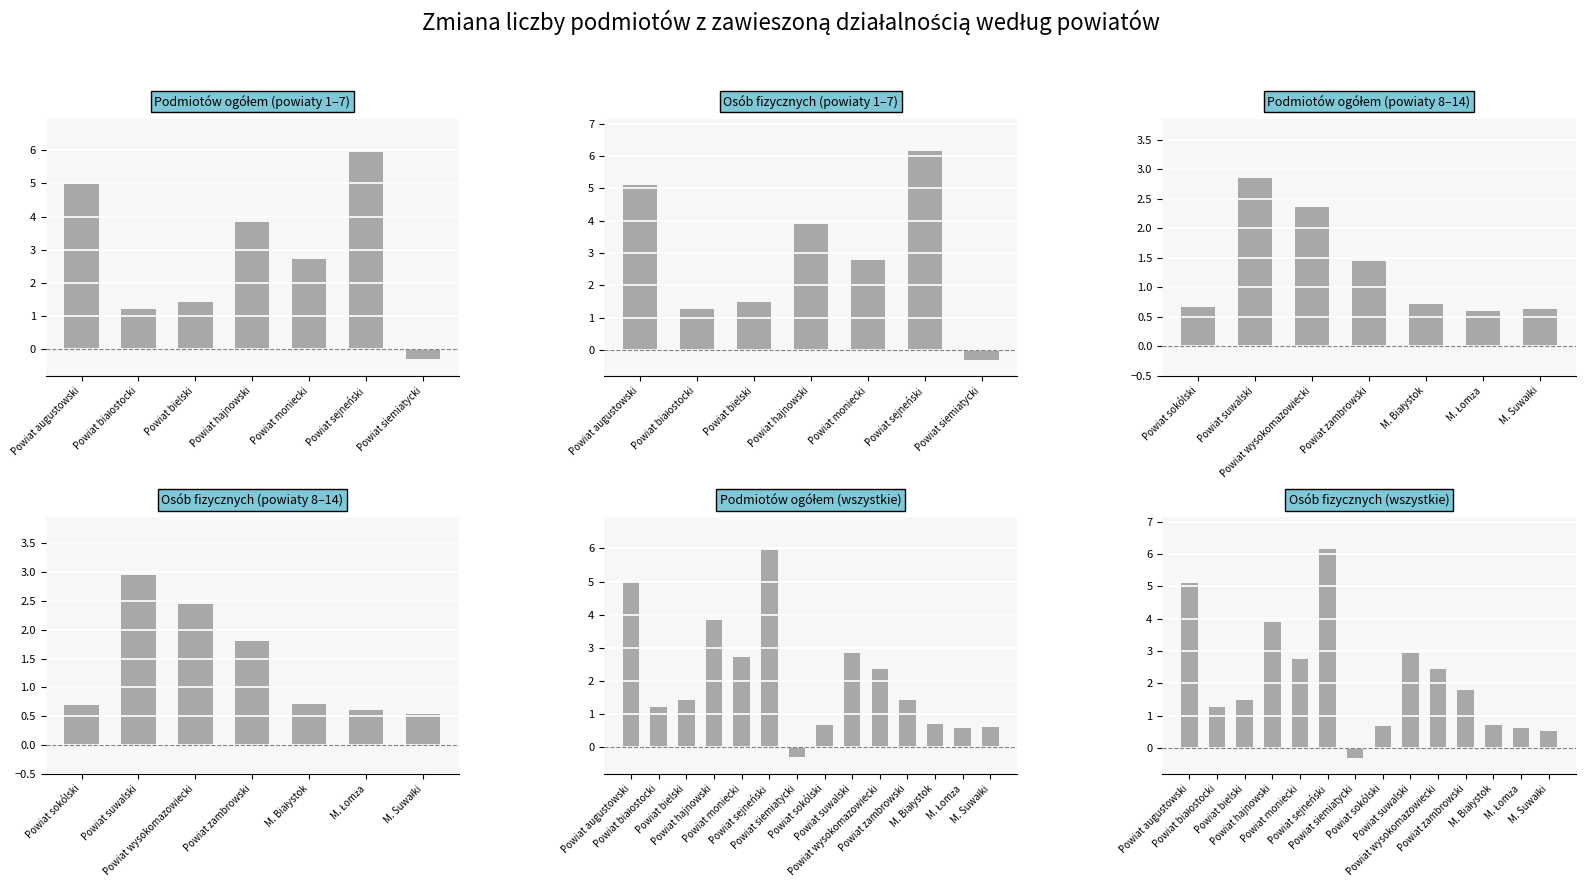

Is the value of Zmiana podmiotów ogółem at M. Łomża greater than the value of Zmiana osób fizycznych at Powiat augustowski?

No